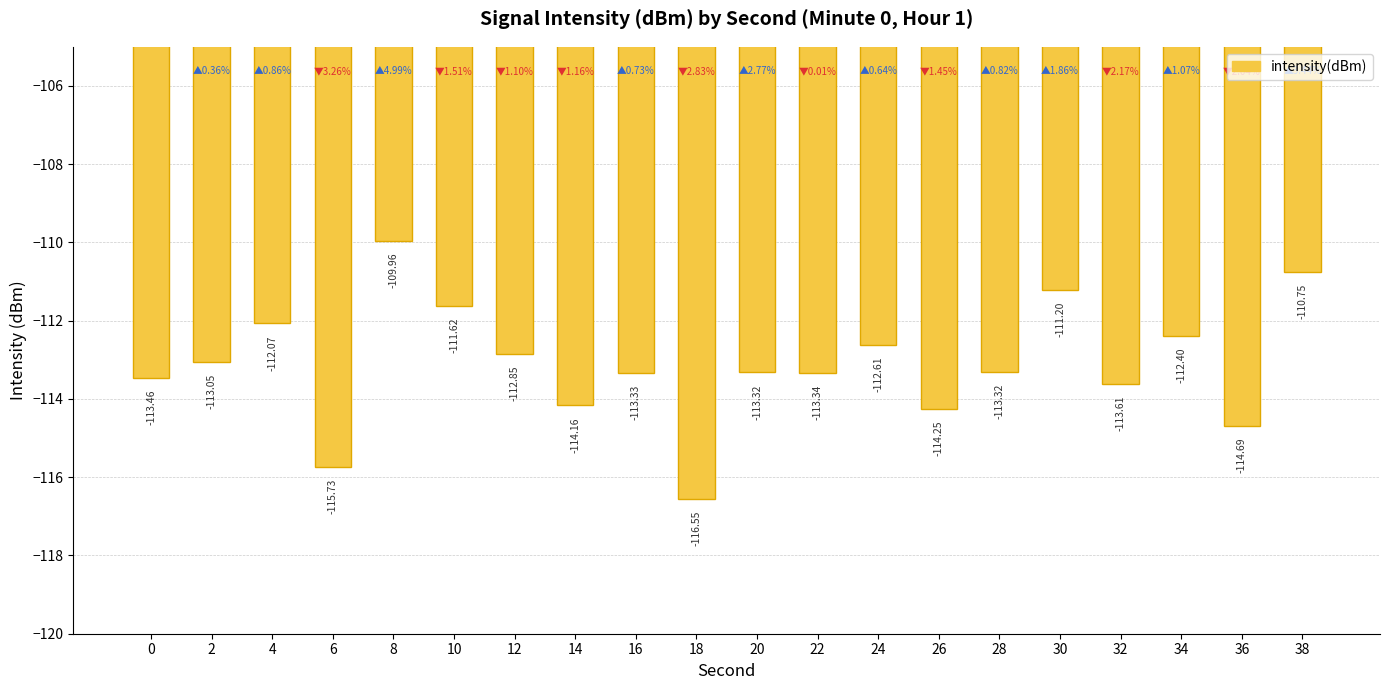

What is the sum of the values at 28 and 20?

-226.6